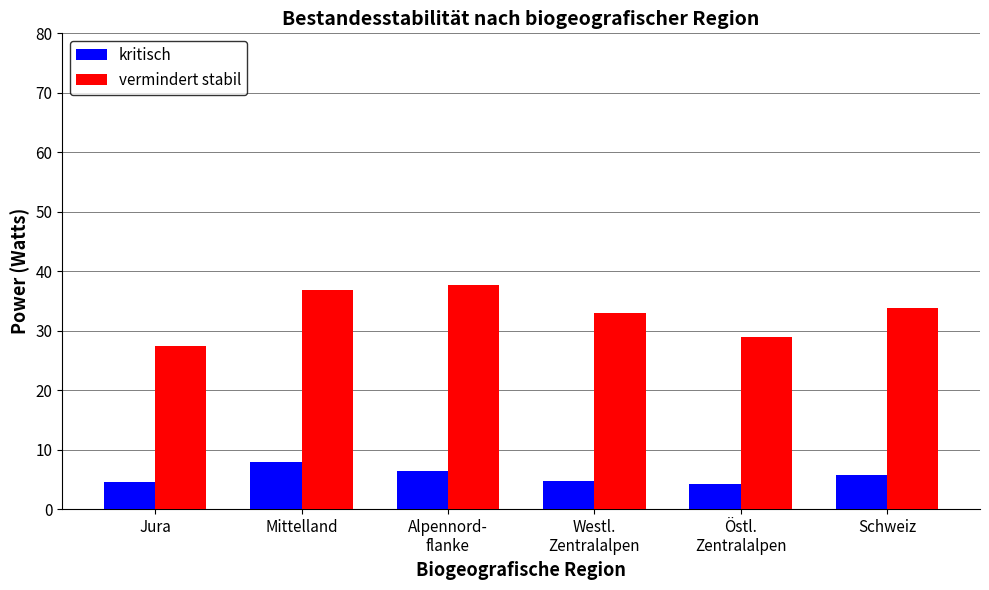

Rank the series by their maximum value, from highest to lowest.

vermindert stabil, kritisch